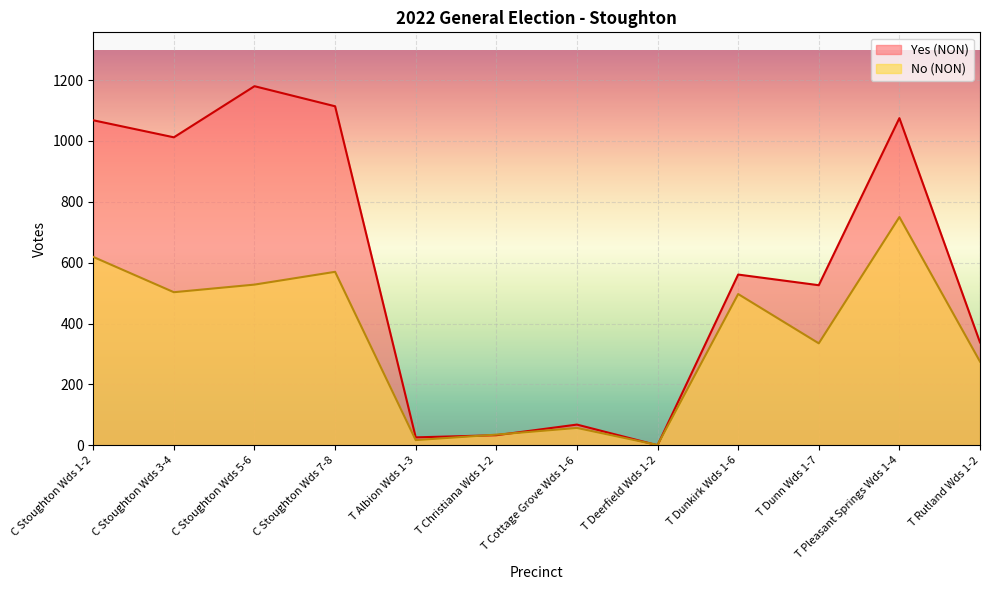

Which label corresponds to the smallest value in the chart?

T Deerfield Wds 1-2